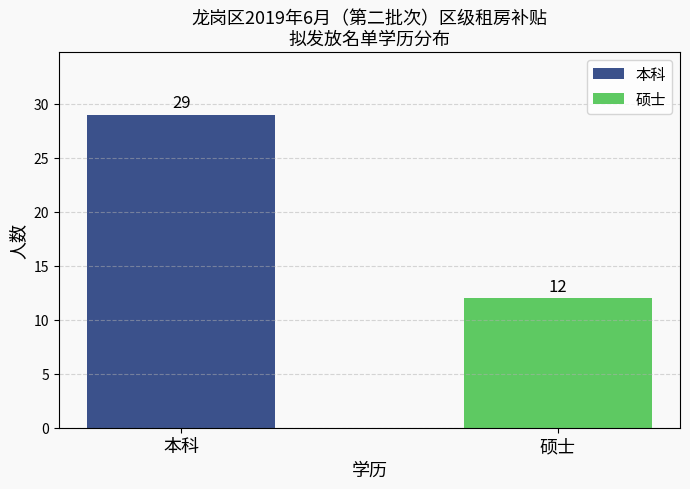

What is the highest value of the 本科 series?

29